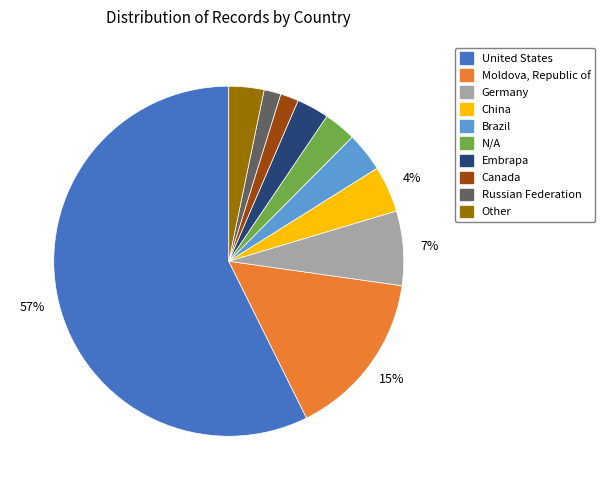

How many slices are in this pie chart?

10